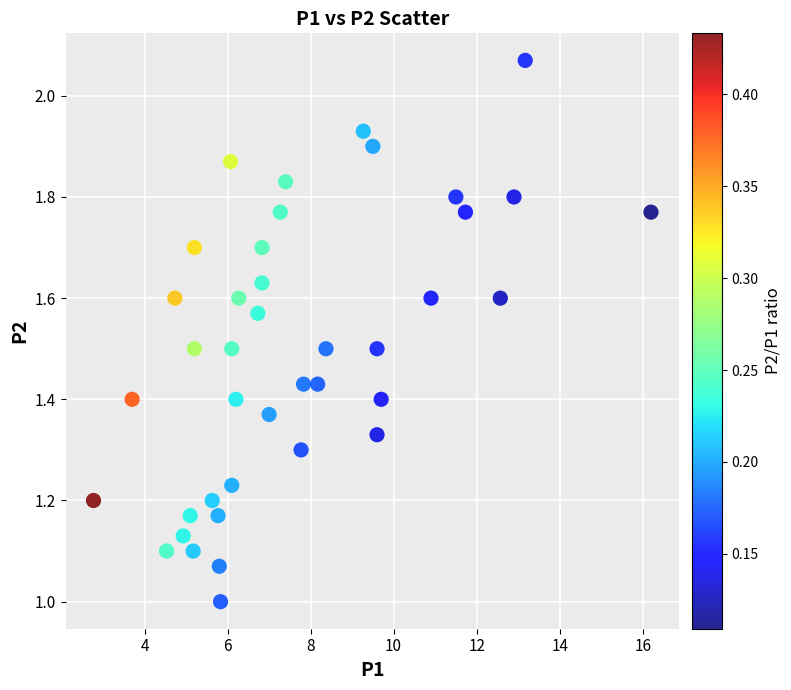

What is the range of X values (max minus min)?

13.4